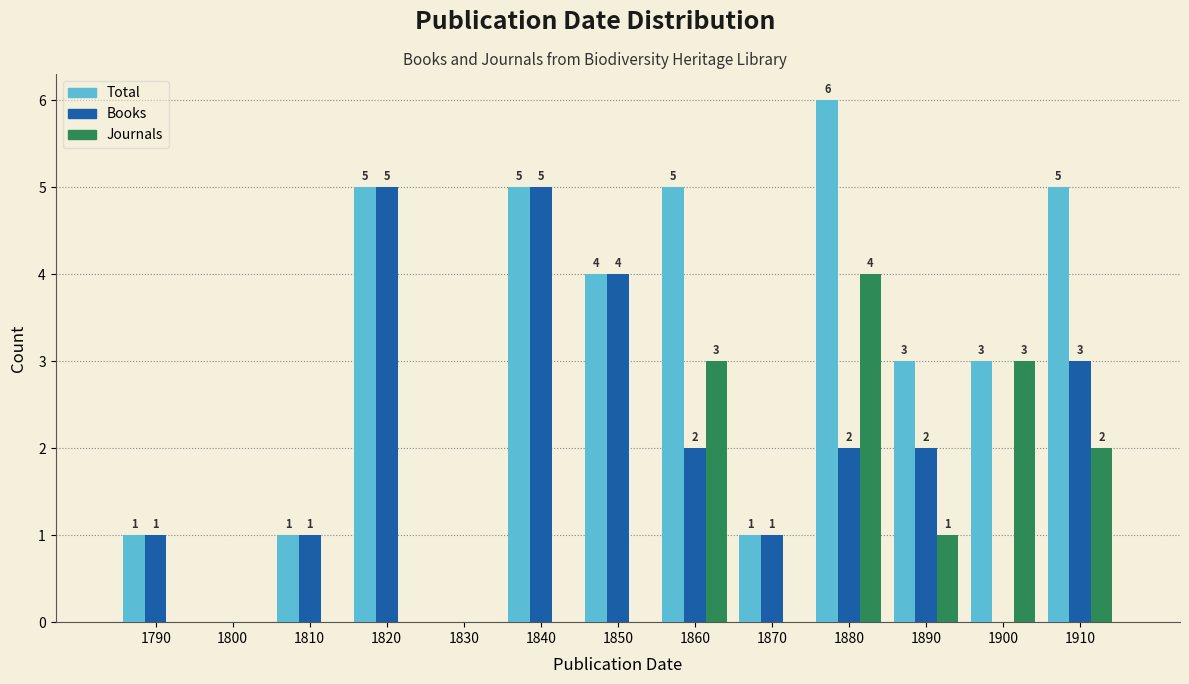

Reading right to left, transcribe all the data shown in this chart.

Total: 1910=5	1900=3	1890=3	1880=6	1870=1	1860=5	1850=4	1840=5	1830=0	1820=5	1810=1	1800=0	1790=1
Books: 1910=3	1900=0	1890=2	1880=2	1870=1	1860=2	1850=4	1840=5	1830=0	1820=5	1810=1	1800=0	1790=1
Journals: 1910=2	1900=3	1890=1	1880=4	1870=0	1860=3	1850=0	1840=0	1830=0	1820=0	1810=0	1800=0	1790=0